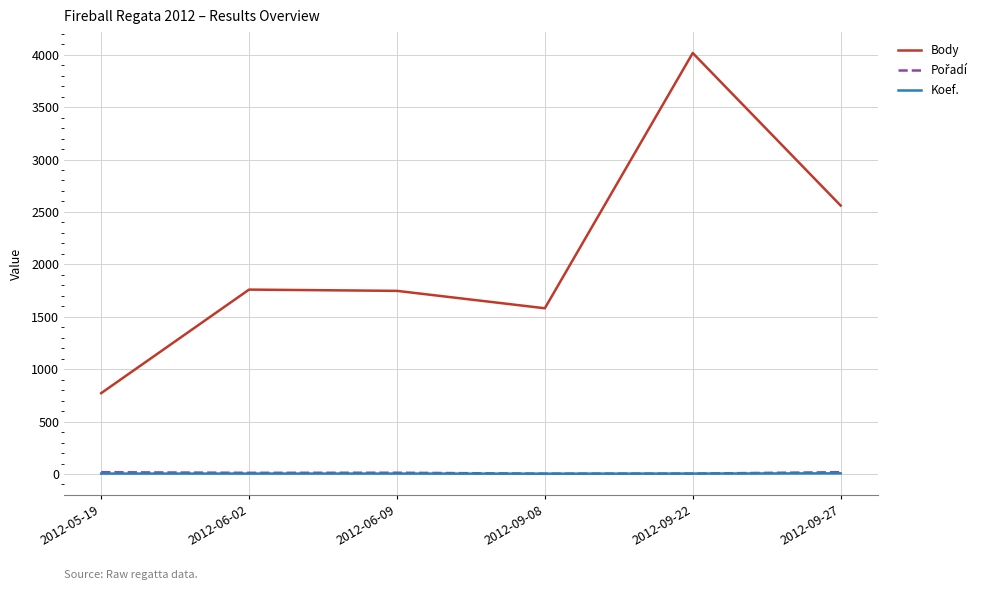

True or false: Body and Koef. intersect in this chart.

False